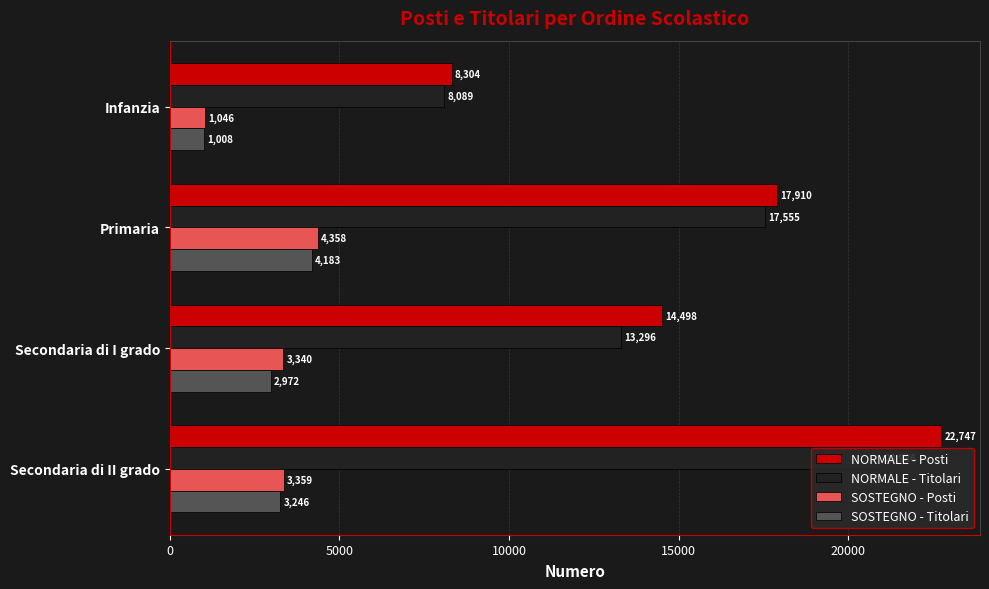

What is the value of the SOSTEGNO - Posti bar at the 4th from the left?

3359